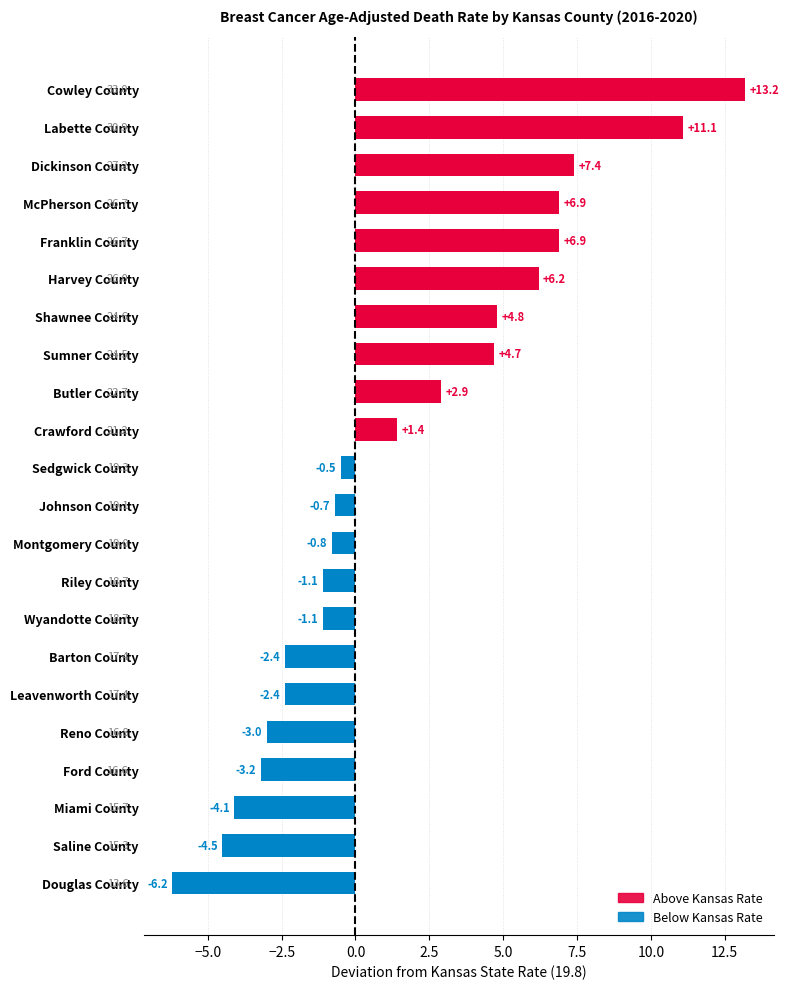

What is the difference between the maximum and minimum values?

19.4